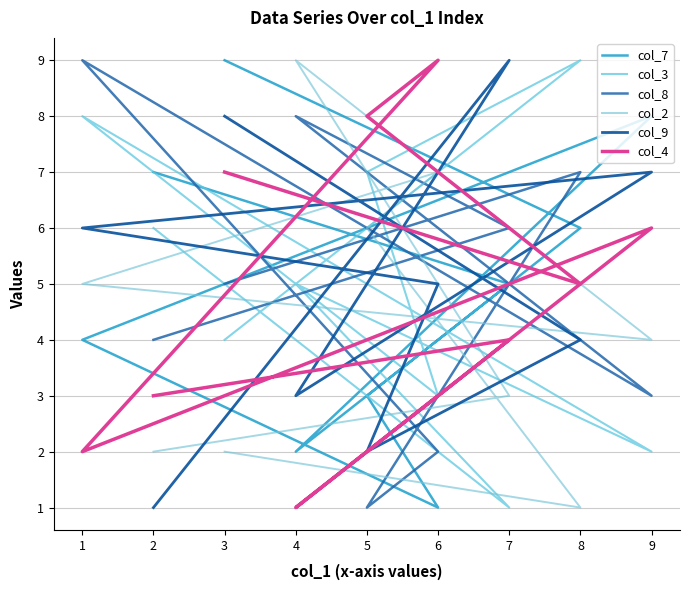

Reading left to right, list all the values displayed in this chart.

col_7: 7	5	2	8	4	1	3	6	9
col_3: 6	1	5	2	8	3	7	9	4
col_8: 4	6	8	3	9	2	1	7	5
col_2: 2	3	9	4	5	7	6	1	2
col_9: 1	9	3	7	6	5	2	4	8
col_4: 3	4	1	6	2	9	8	5	7